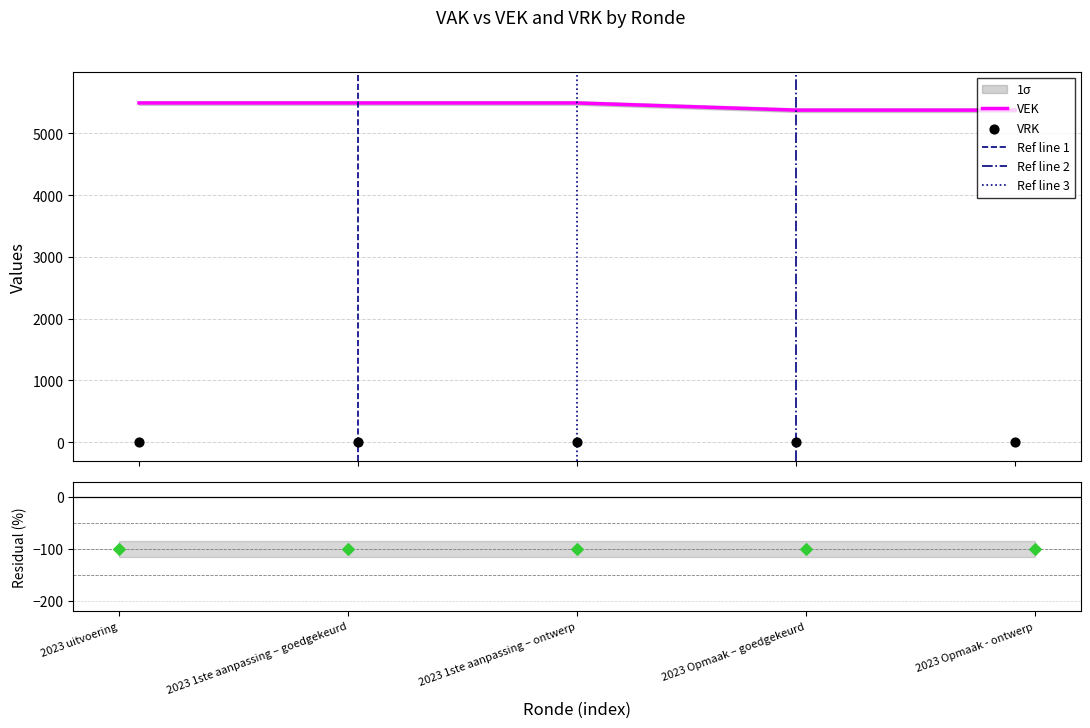

Which has a higher value, 2023 1ste aanpassing – ontwerp or 2023 1ste aanpassing – goedgekeurd?

2023 1ste aanpassing – ontwerp